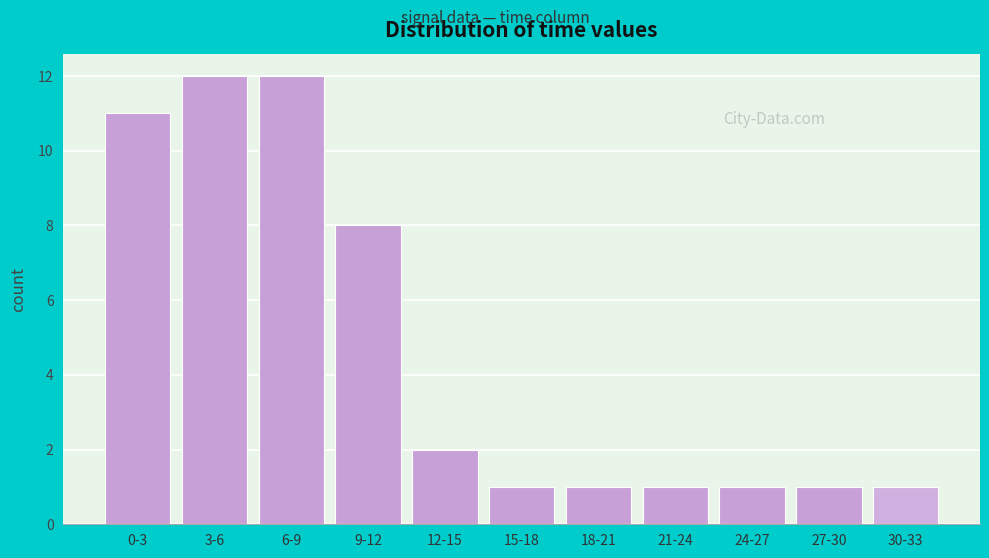

Reading left to right, extract all data points from this chart.

0-3=11	3-6=12	6-9=12	9-12=8	12-15=2	15-18=1	18-21=1	21-24=1	24-27=1	27-30=1	30-33=1